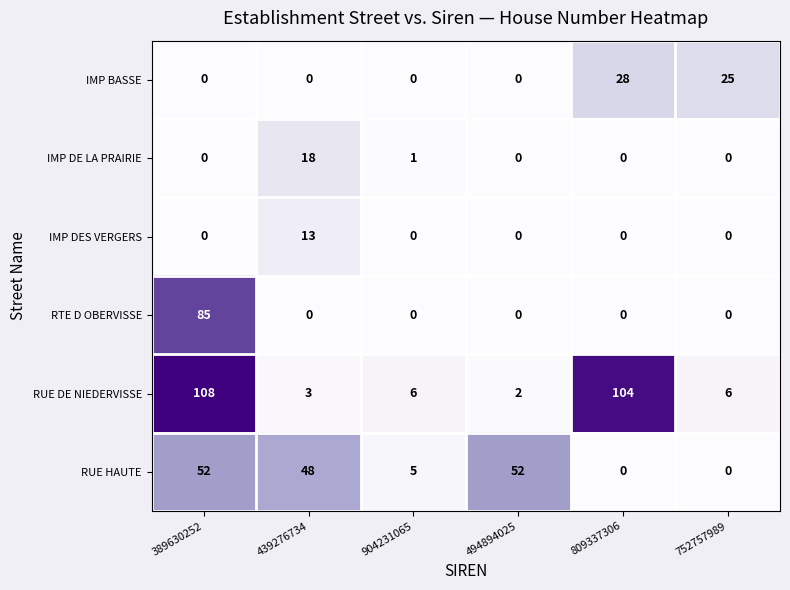

What is the average value of the RTE D OBERVISSE series?

14